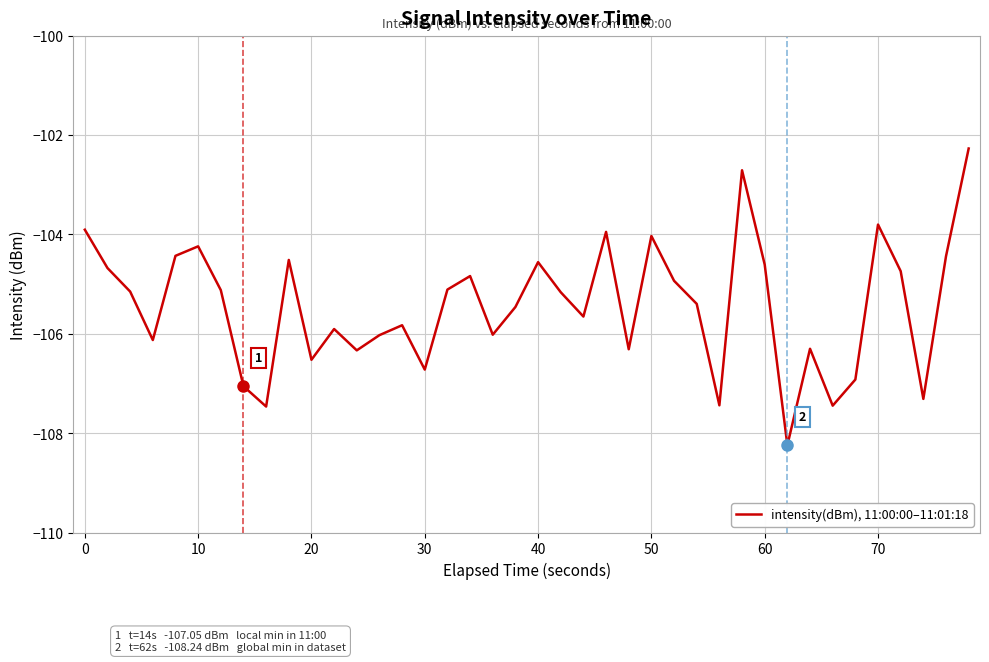

What is the greatest value displayed?

-102.3